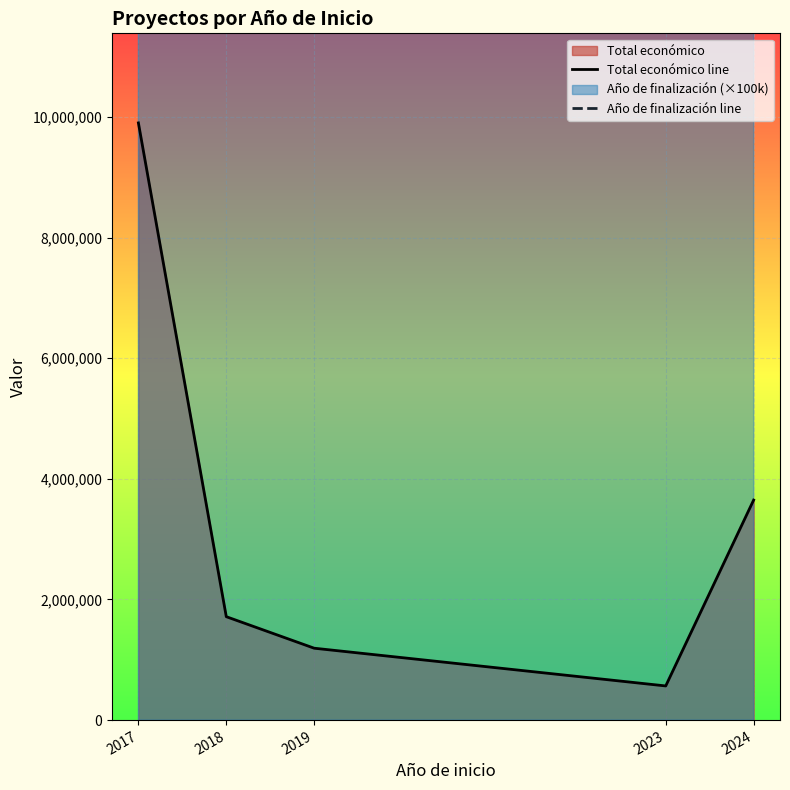

True or false: Total económico line has more than 1 points higher than both neighbors.

False